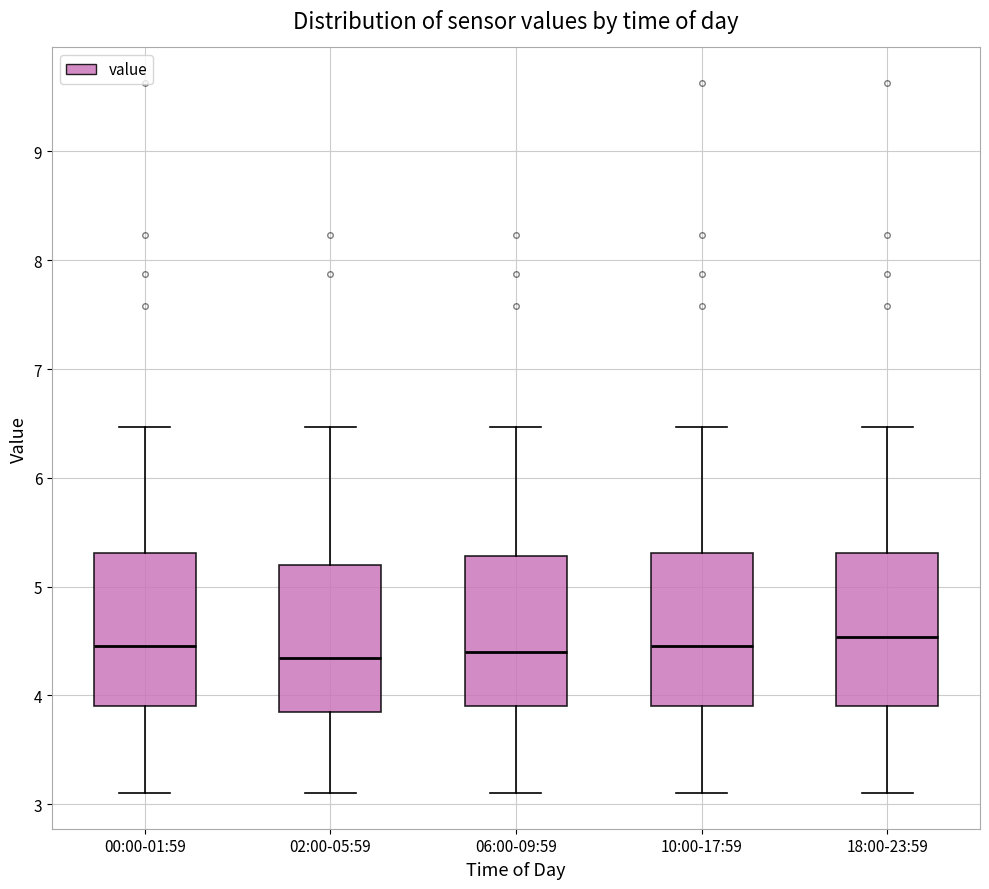

Reading left to right, read every box against the y-axis: the position of its median line, the range the box covers, and the ends of its whiskers. The values are not printed on the chart, so give them approximately, as read against the axis.

00:00-01:59: median 4.5, box 3.9 to 5.3, whiskers 3.1 to 6.5
02:00-05:59: median 4.3, box 3.9 to 5.2, whiskers 3.1 to 6.5
06:00-09:59: median 4.4, box 3.9 to 5.3, whiskers 3.1 to 6.5
10:00-17:59: median 4.5, box 3.9 to 5.3, whiskers 3.1 to 6.5
18:00-23:59: median 4.5, box 3.9 to 5.3, whiskers 3.1 to 6.5